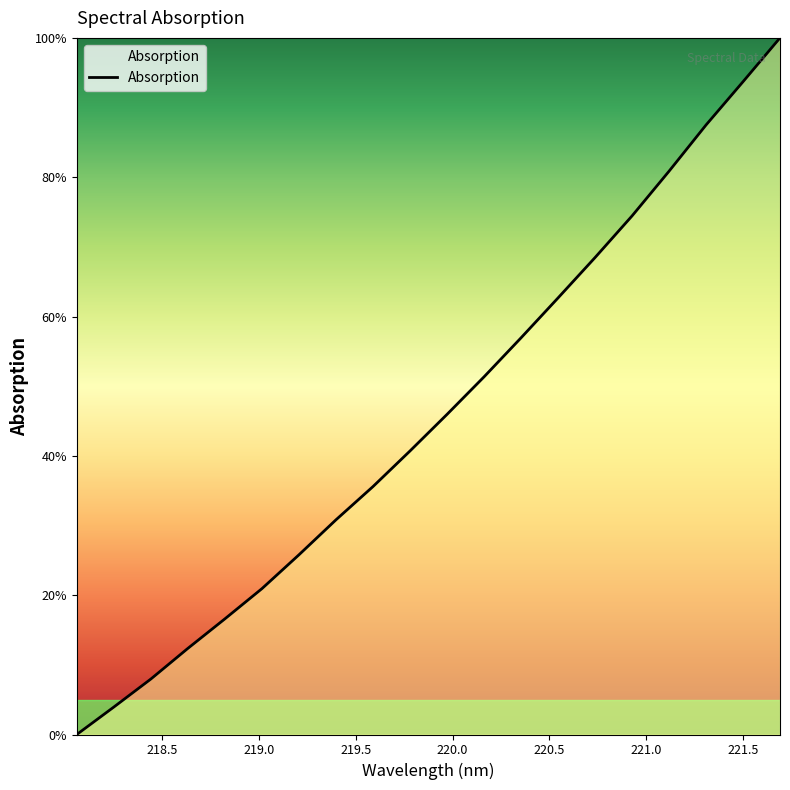

What is the difference between the maximum and minimum values?

100.0